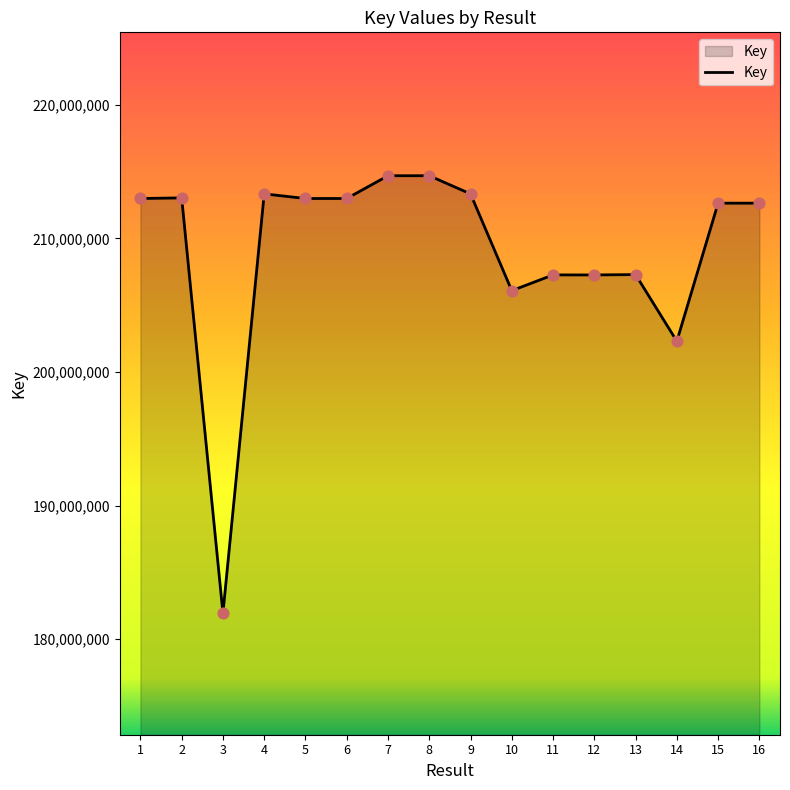

Between 11 and 9, which is larger?

9